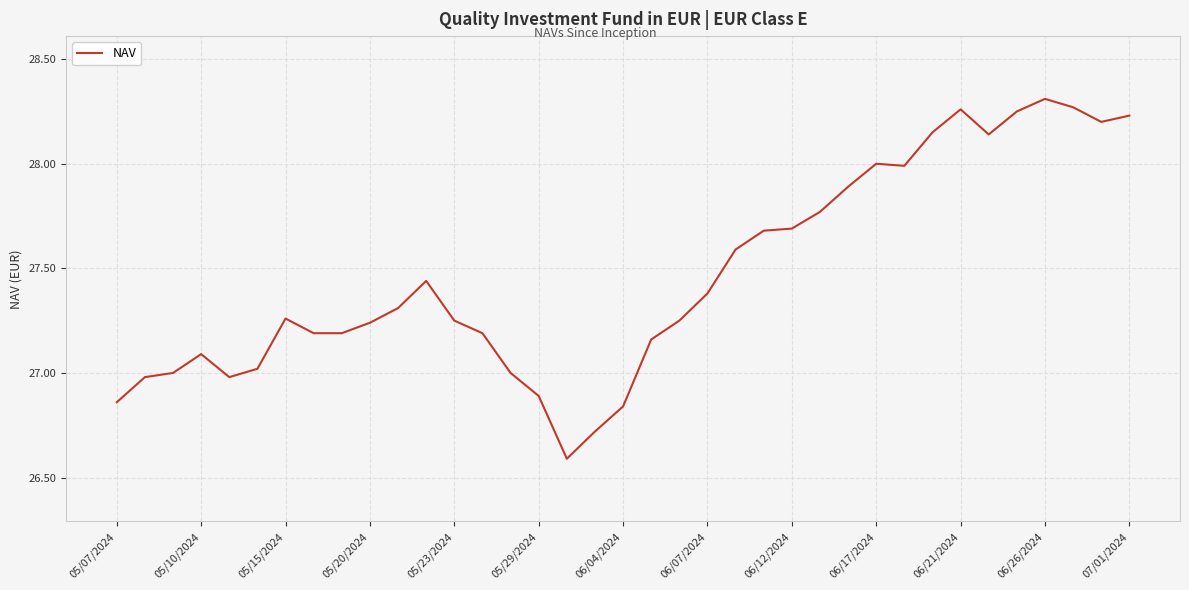

What is the difference between the maximum and minimum values?

1.7